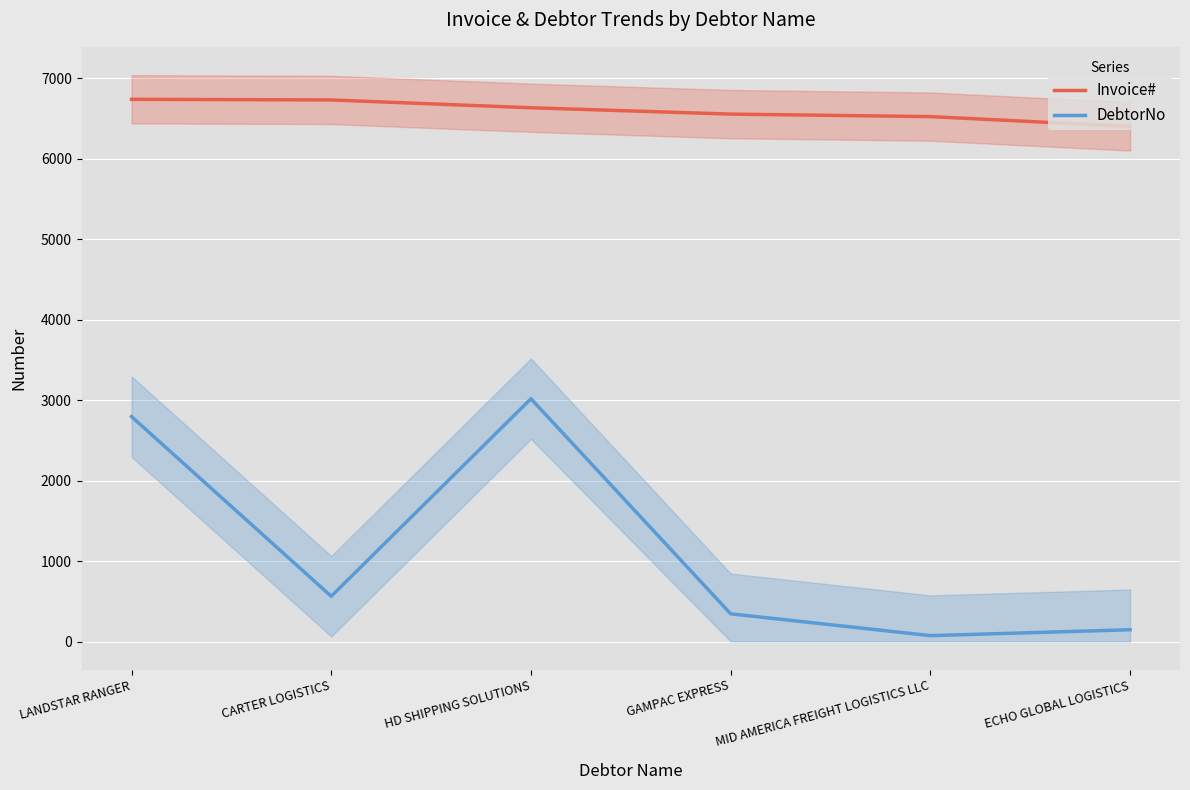

What is the highest value of the Invoice# series?

6736